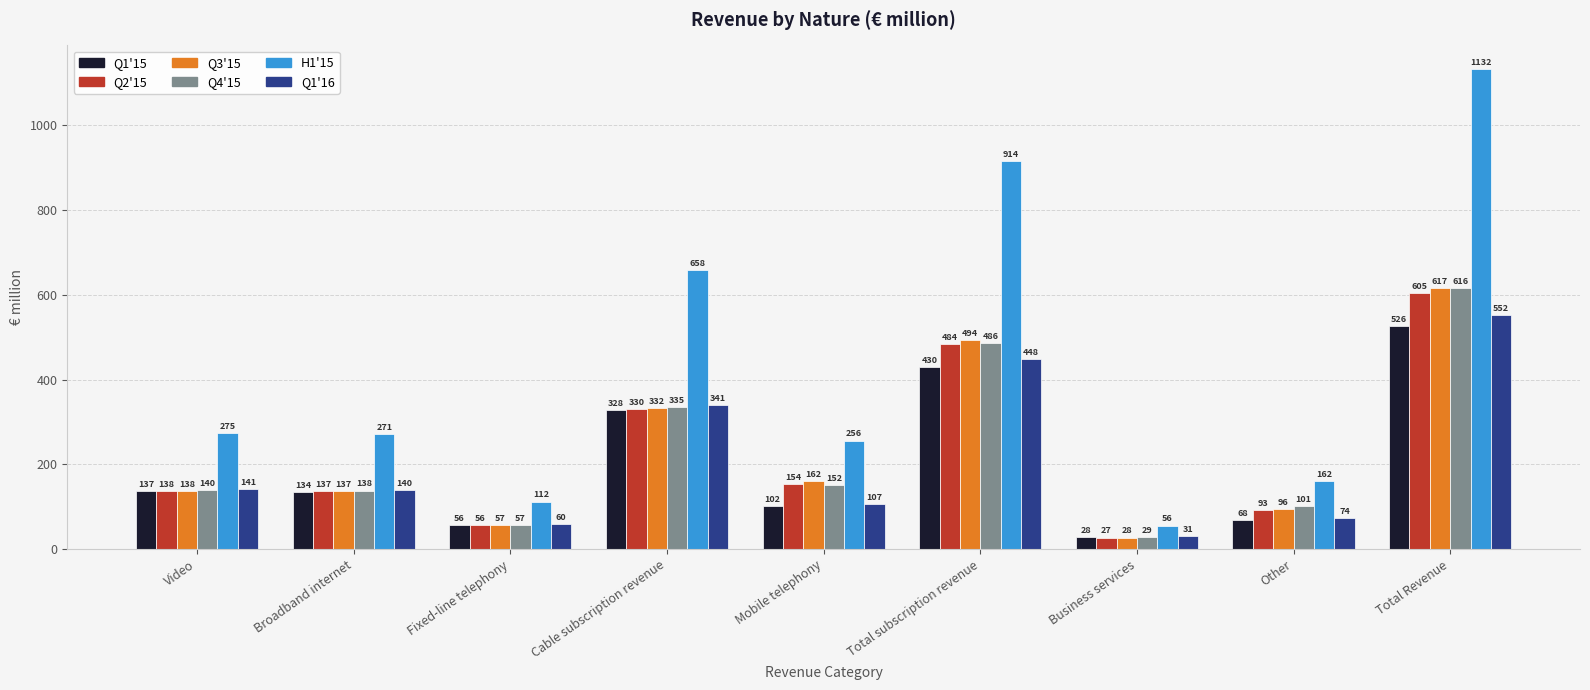

At which category does the chart reach its peak across all series?

Total Revenue